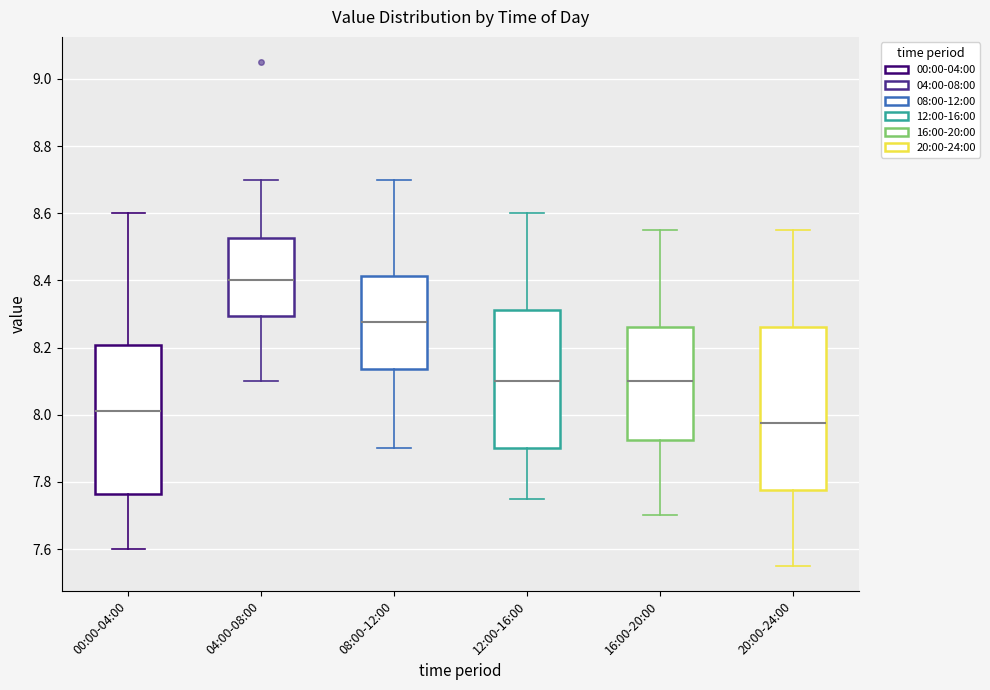

Reading left to right, read every box against the y-axis: the position of its median line, the range the box covers, and the ends of its whiskers. The values are not printed on the chart, so give them approximately, as read against the axis.

00:00-04:00: median 8.02, box 7.76 to 8.20, whiskers 7.60 to 8.60
04:00-08:00: median 8.40, box 8.30 to 8.52, whiskers 8.10 to 8.70
08:00-12:00: median 8.28, box 8.14 to 8.42, whiskers 7.90 to 8.70
12:00-16:00: median 8.10, box 7.90 to 8.32, whiskers 7.76 to 8.60
16:00-20:00: median 8.10, box 7.92 to 8.26, whiskers 7.70 to 8.56
20:00-24:00: median 7.98, box 7.78 to 8.26, whiskers 7.56 to 8.56